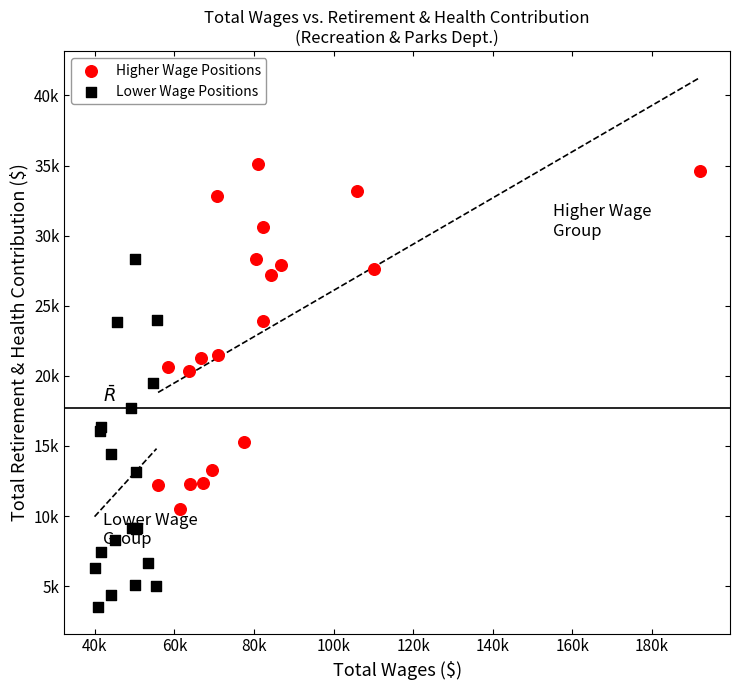

Which series reaches the maximum Y coordinate?

Higher Wage Positions